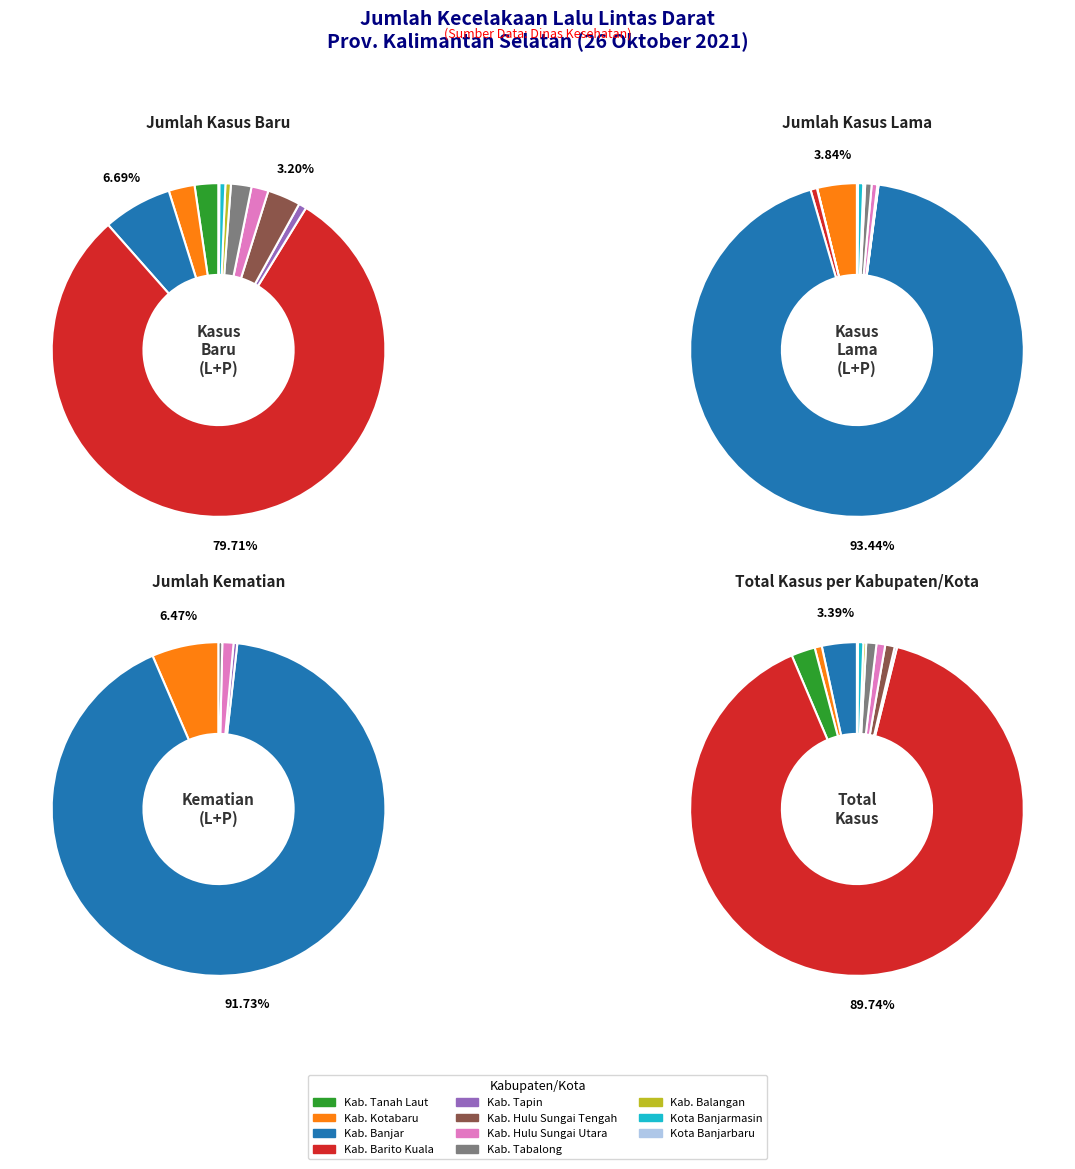

Do Kota Banjarbaru and Kota Banjarmasin together represent more than half of the pie?

No